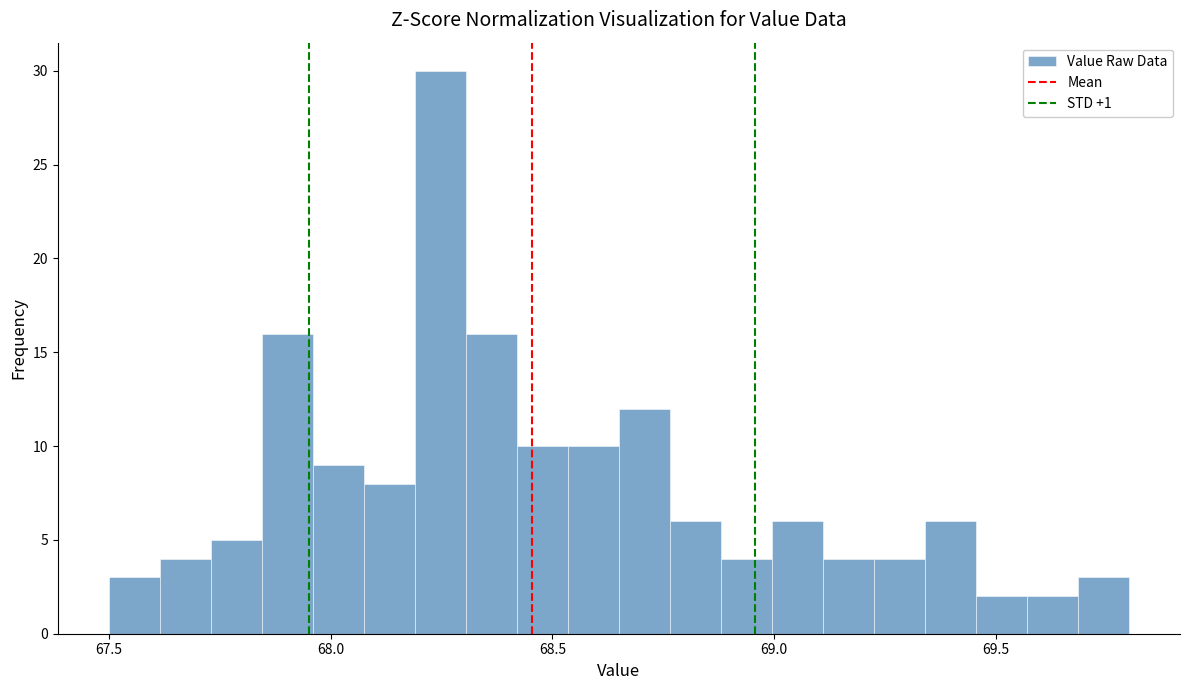

Read against the x-axis, roughly where is the centre of the tallest bar?

68.25